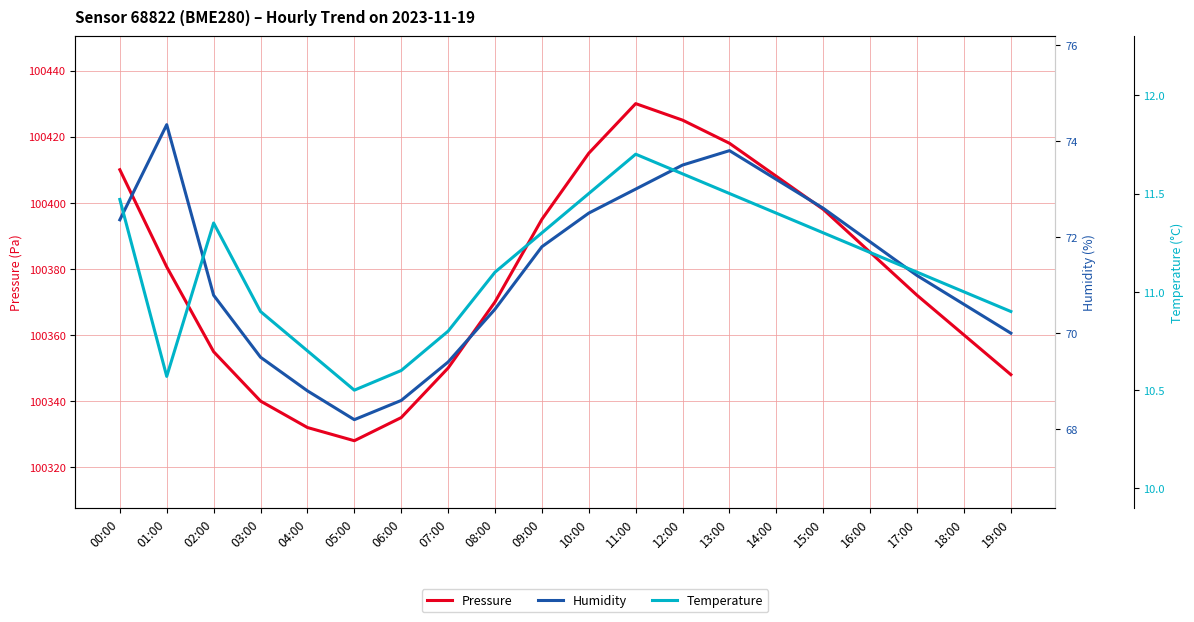

Which series changed the most between 08:00 and 11:00?

Pressure